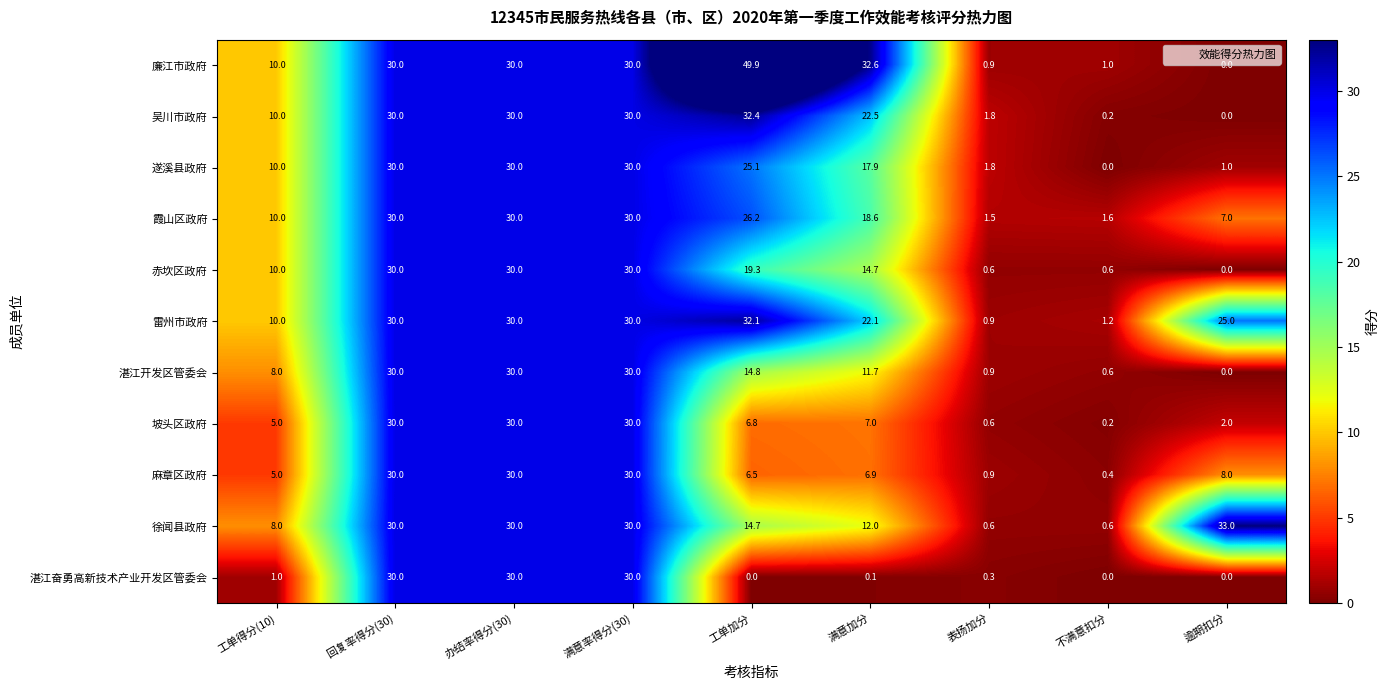

Is it true that 湛江开发区管委会 equals 4.2 at 工单得分(10)?

False